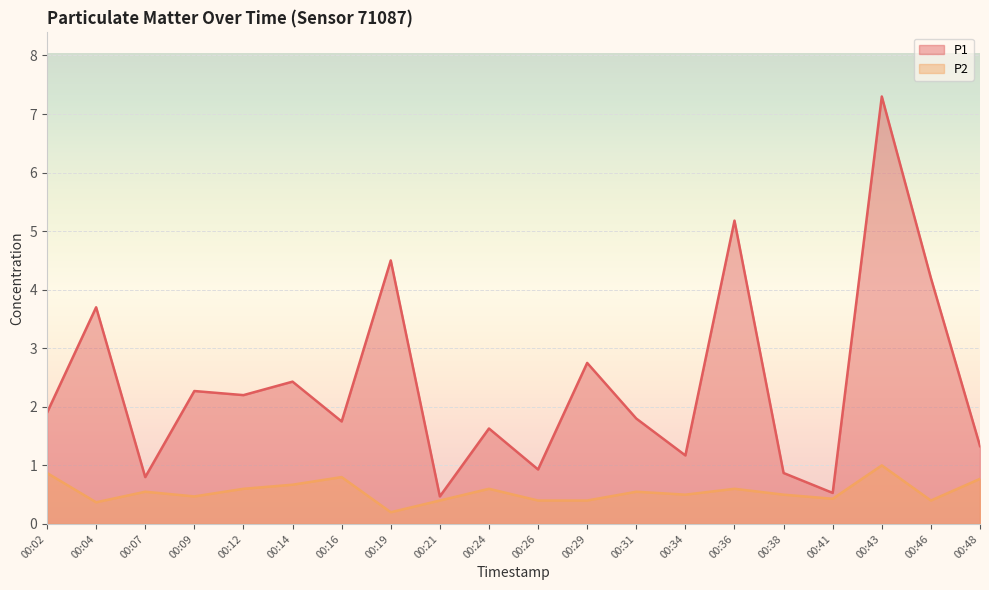

Which category has the lowest value in the P1 series?

00:21